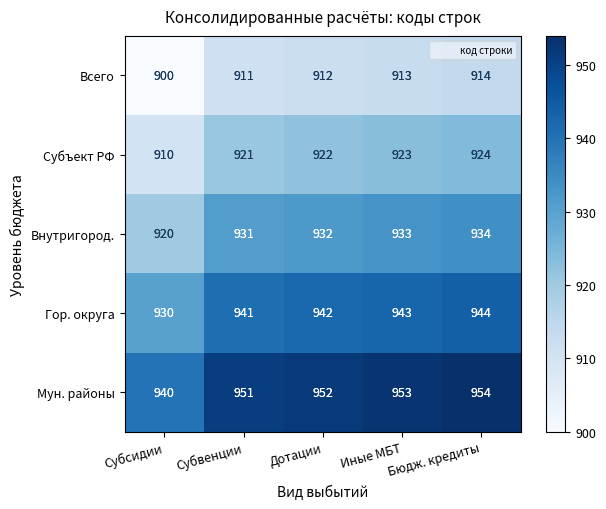

What is the difference between the maximum and minimum values in the Мун. районы series?

14